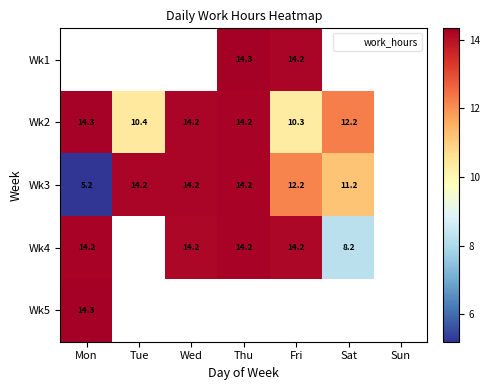

Is it true that Wk4 equals 14.2 at Wed?

True